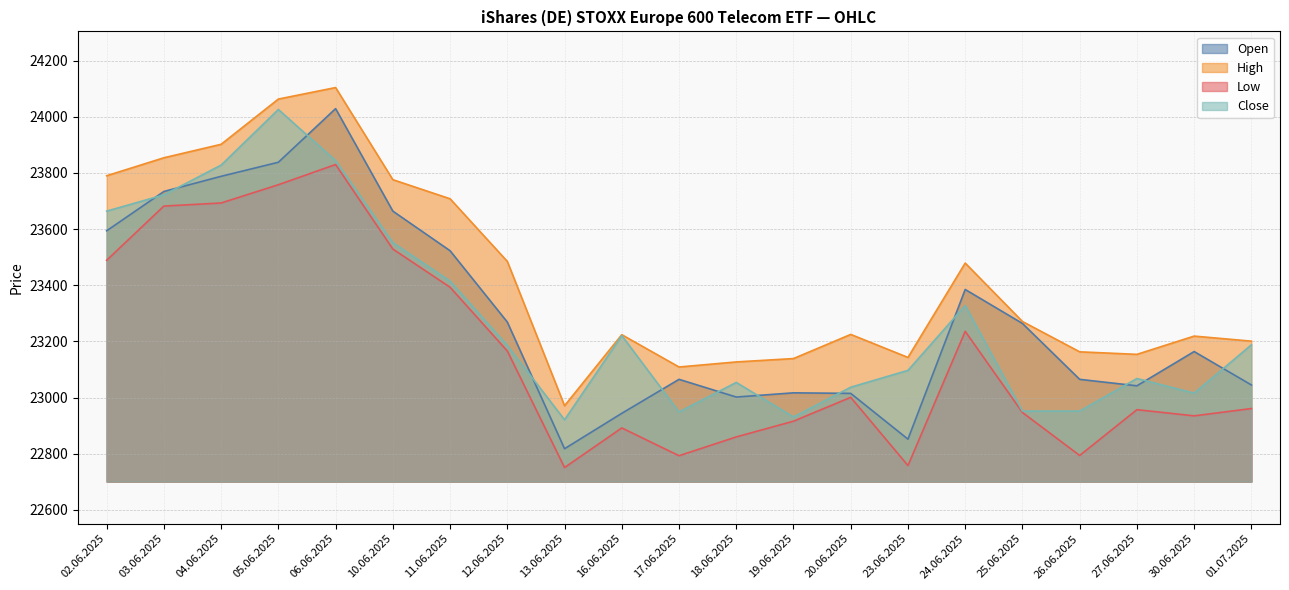

Reading left to right, extract all data points from this chart.

Open: 02.06.2025=23594	03.06.2025=23734	04.06.2025=23788	05.06.2025=23838	06.06.2025=24029	10.06.2025=23664	11.06.2025=23523	12.06.2025=23269	13.06.2025=22818	16.06.2025=22944	17.06.2025=23065	18.06.2025=23002	19.06.2025=23017	20.06.2025=23015	23.06.2025=22852	24.06.2025=23385	25.06.2025=23264	26.06.2025=23065	27.06.2025=23042	30.06.2025=23164	01.07.2025=23045
High: 02.06.2025=23790	03.06.2025=23854	04.06.2025=23902	05.06.2025=24063	06.06.2025=24104	10.06.2025=23776	11.06.2025=23708	12.06.2025=23485	13.06.2025=22971	16.06.2025=23224	17.06.2025=23109	18.06.2025=23127	19.06.2025=23139	20.06.2025=23225	23.06.2025=23143	24.06.2025=23479	25.06.2025=23271	26.06.2025=23163	27.06.2025=23154	30.06.2025=23219	01.07.2025=23201
Low: 02.06.2025=23489	03.06.2025=23682	04.06.2025=23693	05.06.2025=23758	06.06.2025=23830	10.06.2025=23529	11.06.2025=23393	12.06.2025=23166	13.06.2025=22751	16.06.2025=22892	17.06.2025=22793	18.06.2025=22860	19.06.2025=22916	20.06.2025=23001	23.06.2025=22758	24.06.2025=23236	25.06.2025=22947	26.06.2025=22794	27.06.2025=22957	30.06.2025=22935	01.07.2025=22961
Close: 02.06.2025=23664	03.06.2025=23722	04.06.2025=23828	05.06.2025=24026	06.06.2025=23844	10.06.2025=23552	11.06.2025=23415	12.06.2025=23186	13.06.2025=22921	16.06.2025=23221	17.06.2025=22949	18.06.2025=23054	19.06.2025=22931	20.06.2025=23037	23.06.2025=23097	24.06.2025=23328	25.06.2025=22952	26.06.2025=22952	27.06.2025=23068	30.06.2025=23016	01.07.2025=23188